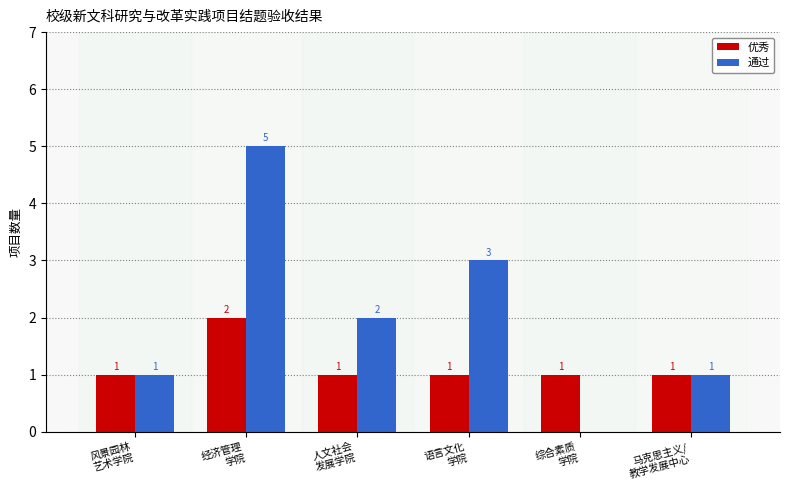

Which series has the largest range (max minus min)?

通过